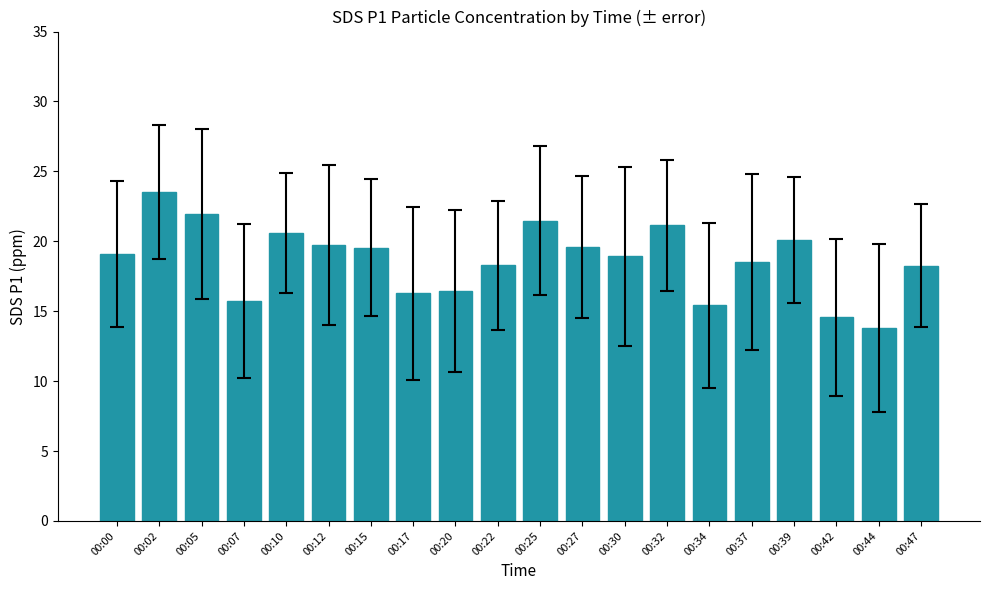

What is the sum of the values at 00:37 and 00:10?

39.1